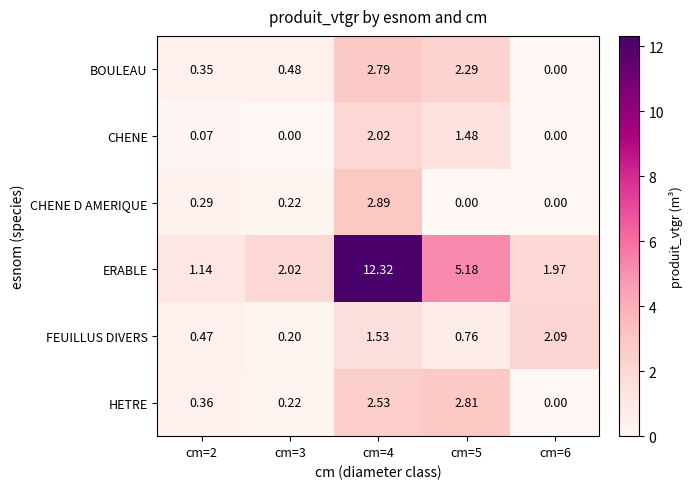

Which series has the largest range (max minus min)?

ERABLE